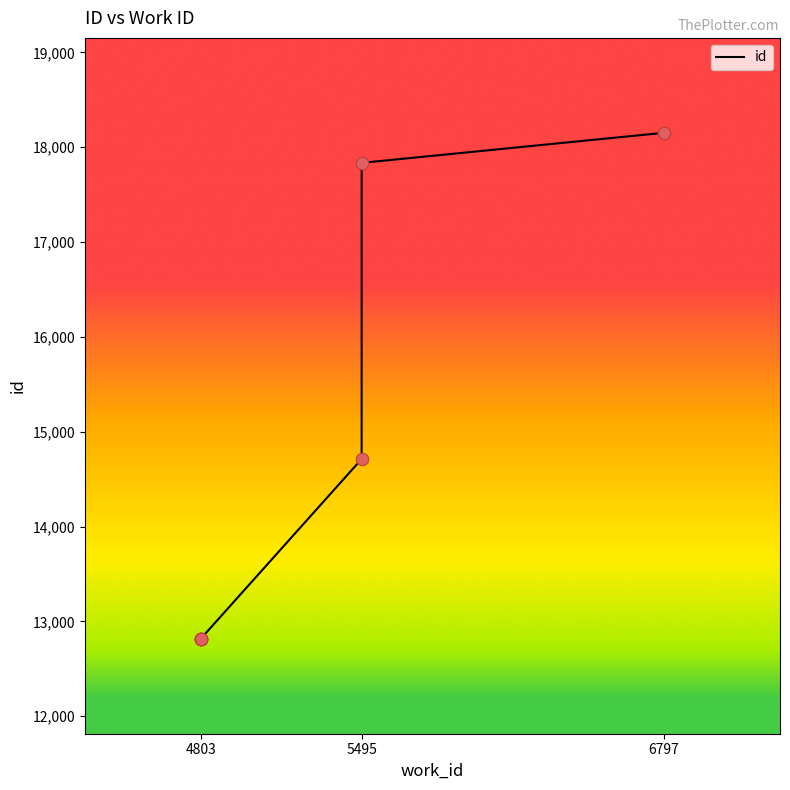

Between 4803 and 4803, which is larger?

4803